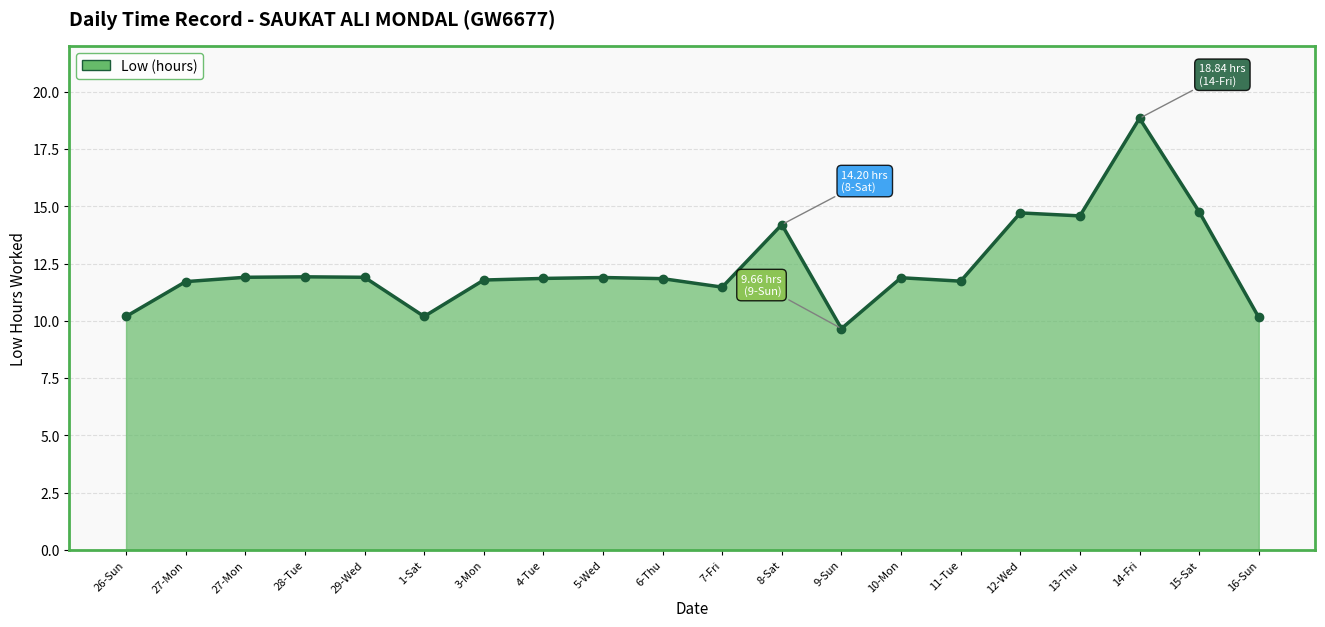

Rank the categories by value from highest to lowest.

14-Fri, 15-Sat, 12-Wed, 13-Thu, 8-Sat, 28-Tue, 27-Mon, 29-Wed, 5-Wed, 10-Mon, 4-Tue, 6-Thu, 3-Mon, 11-Tue, 27-Mon, 7-Fri, 26-Sun, 1-Sat, 16-Sun, 9-Sun